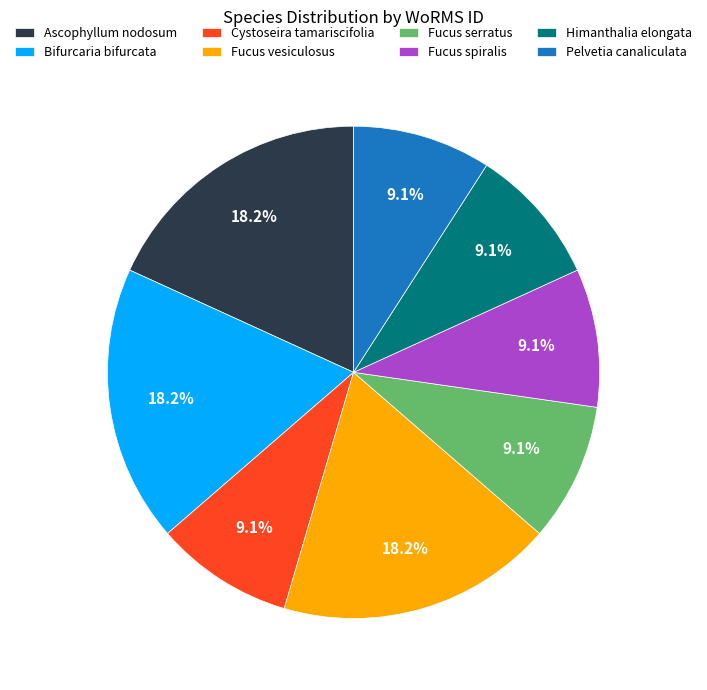

Do Cystoseira tamariscifolia and Fucus vesiculosus together represent more than half of the pie?

No